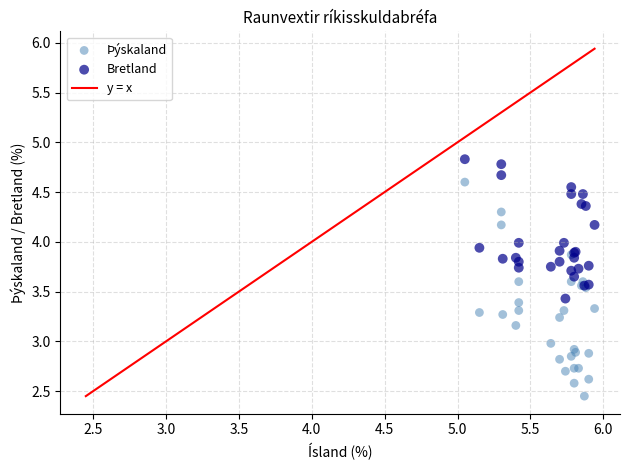

Which series has the largest Y range (max minus min)?

Þýskaland